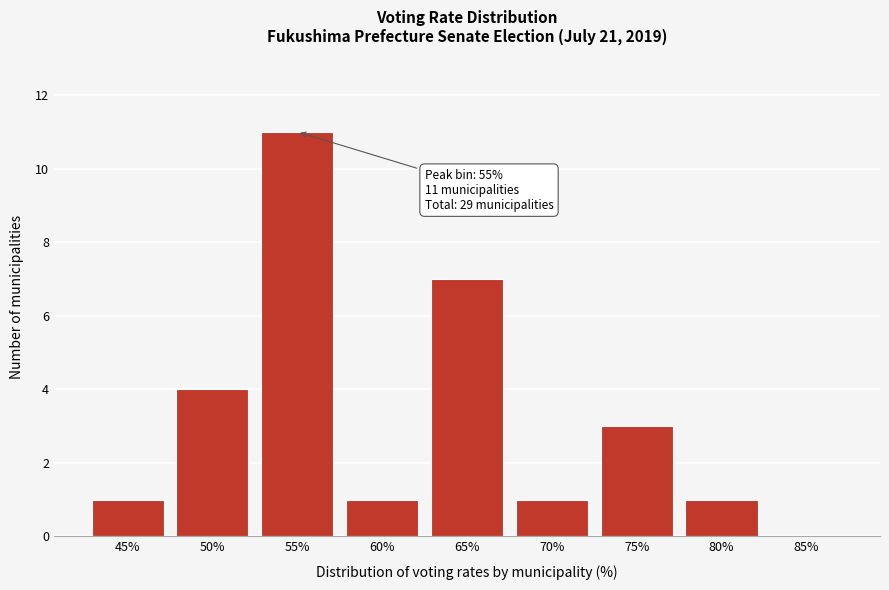

Reading left to right, transcribe all the data shown in this chart.

45%=1	50%=4	55%=11	60%=1	65%=7	70%=1	75%=3	80%=1	85%=0